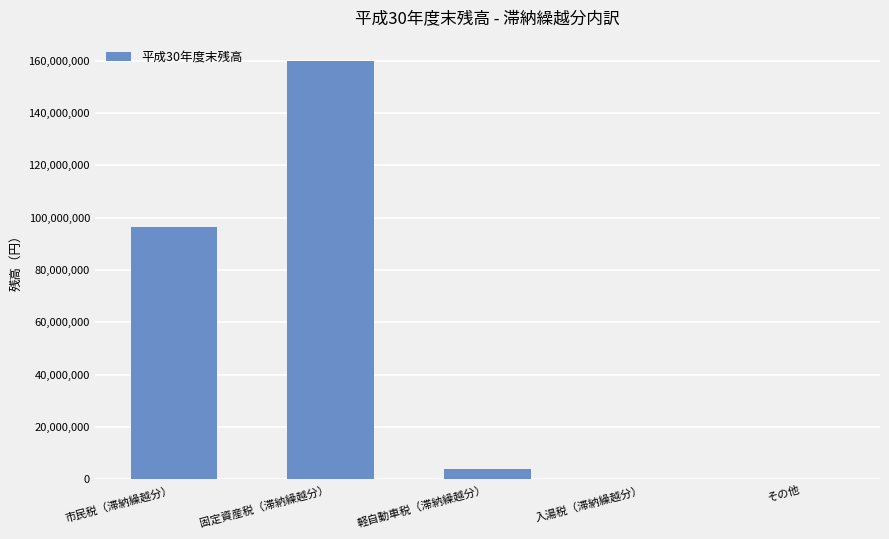

The value at その他 is 72000. True or false?

True